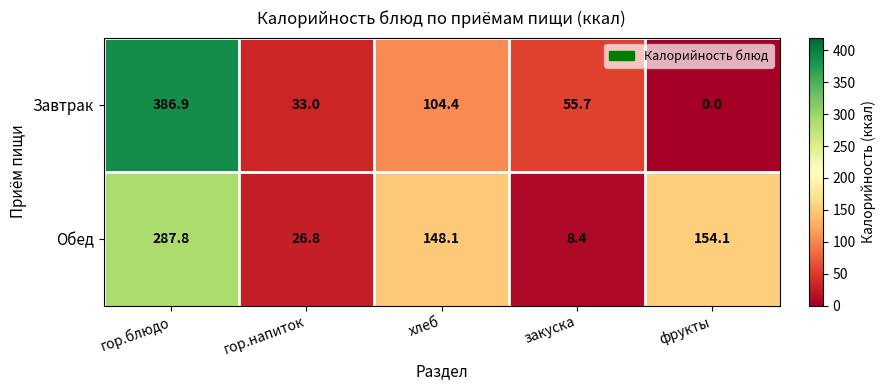

What is the difference between the second highest and minimum values in the Завтрак series?

104.4